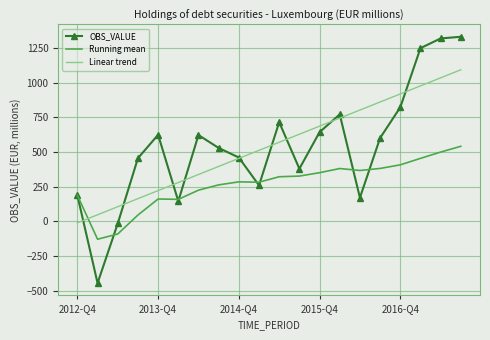

List the series in order of their peak value, lowest first.

Running mean, Linear trend, OBS_VALUE